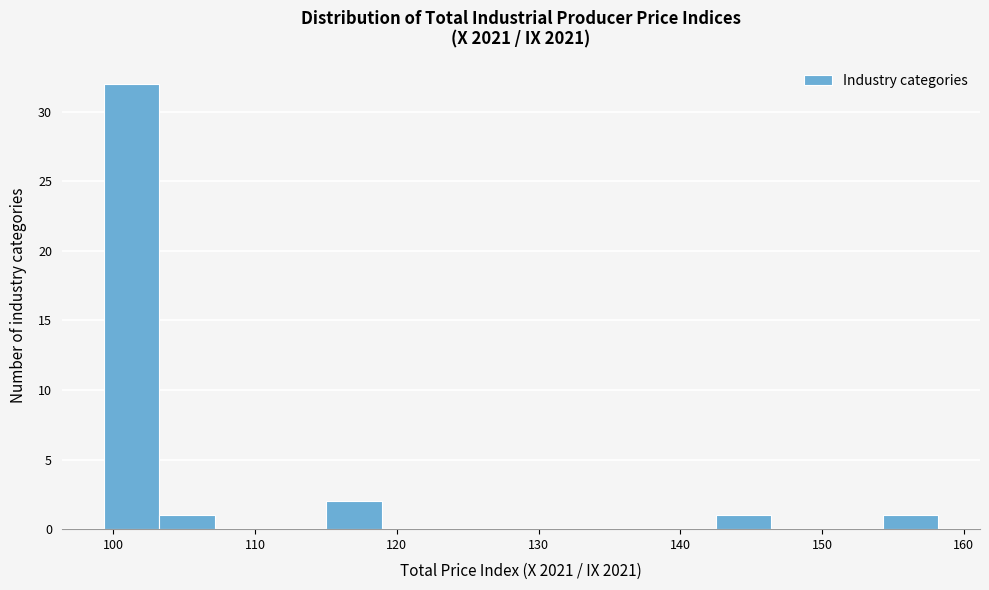

Around what value on the x-axis is the tallest bar? Give the approximate position of its centre, as read against the axis.

101